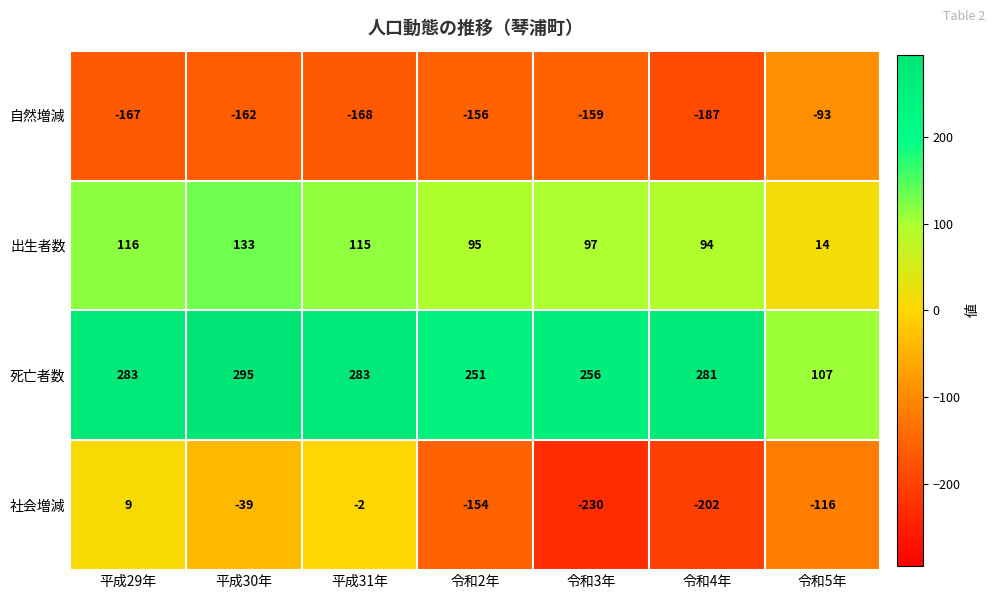

Reading right to left, transcribe all the data shown in this chart.

自然増減: -93	-187	-159	-156	-168	-162	-167
出生者数: 14	94	97	95	115	133	116
死亡者数: 107	281	256	251	283	295	283
社会増減: -116	-202	-230	-154	-2	-39	9